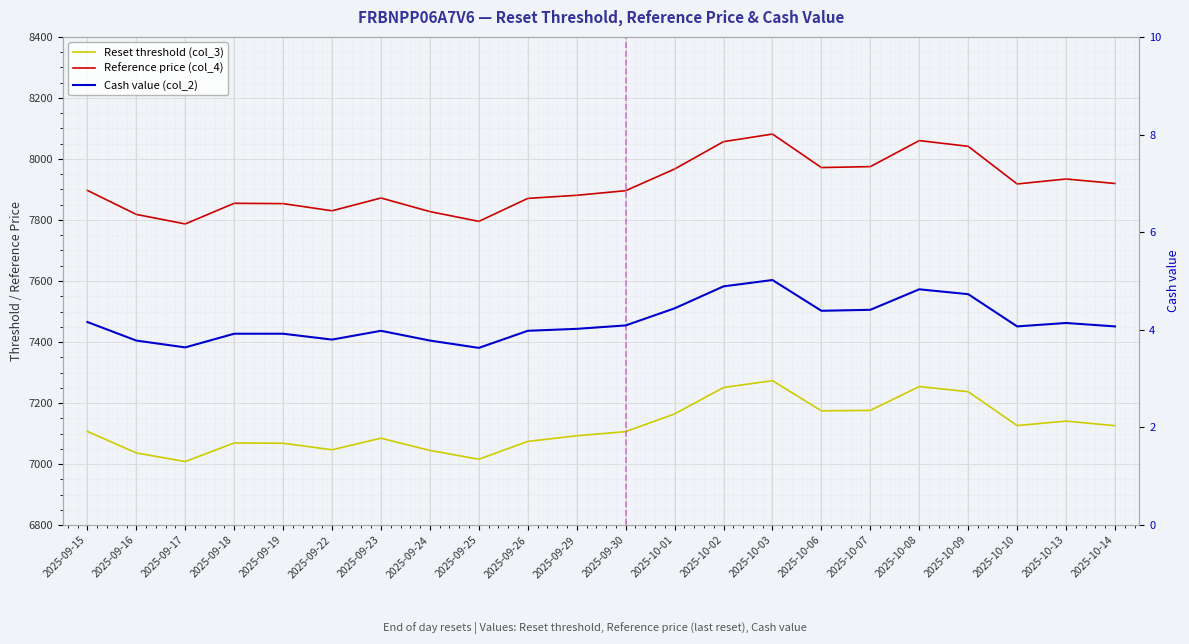

What is the average value of the Reference price (col_4) series?

7914.0